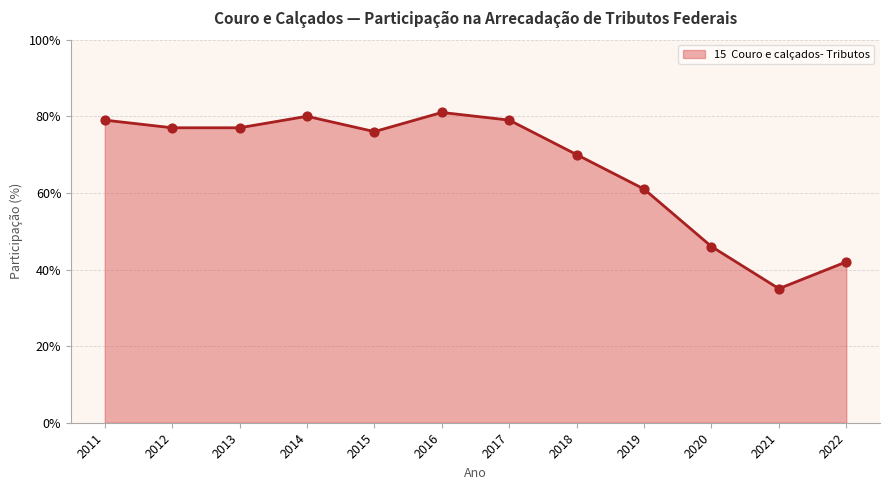

Between 2019 and 2012, which is larger?

2012